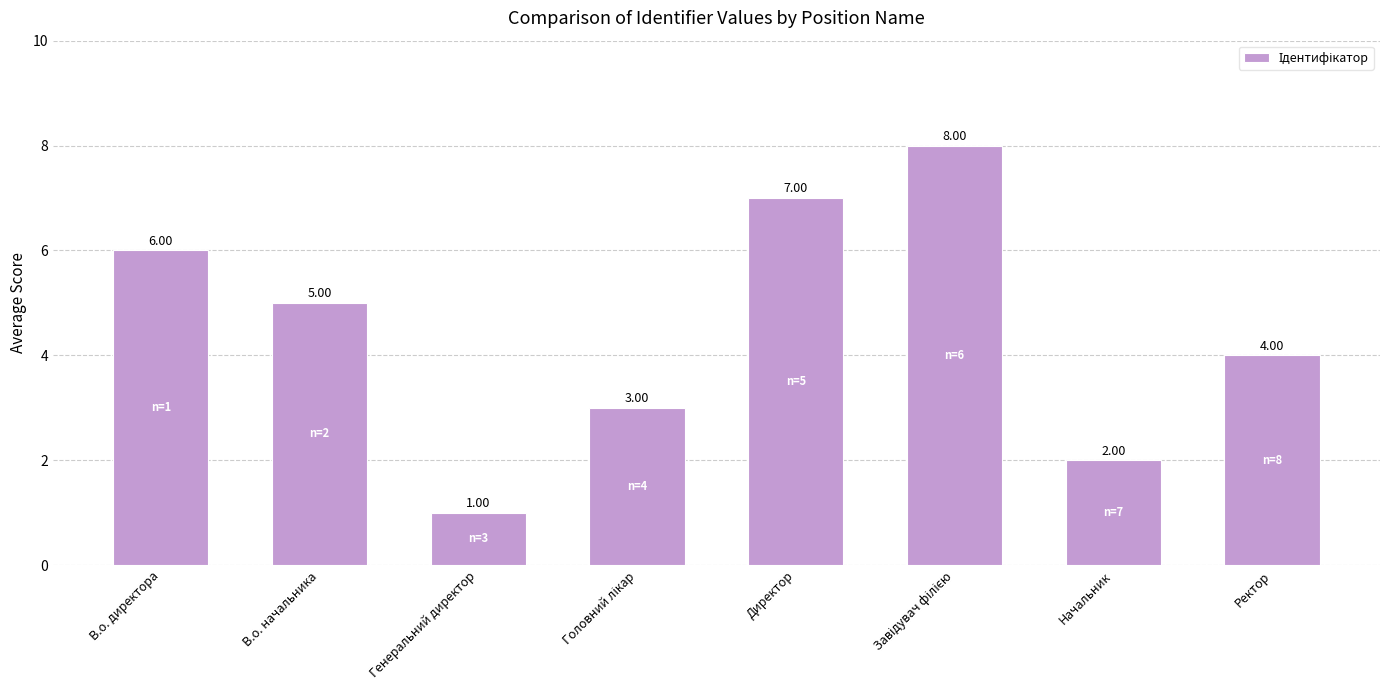

How many bars are there in total?

8